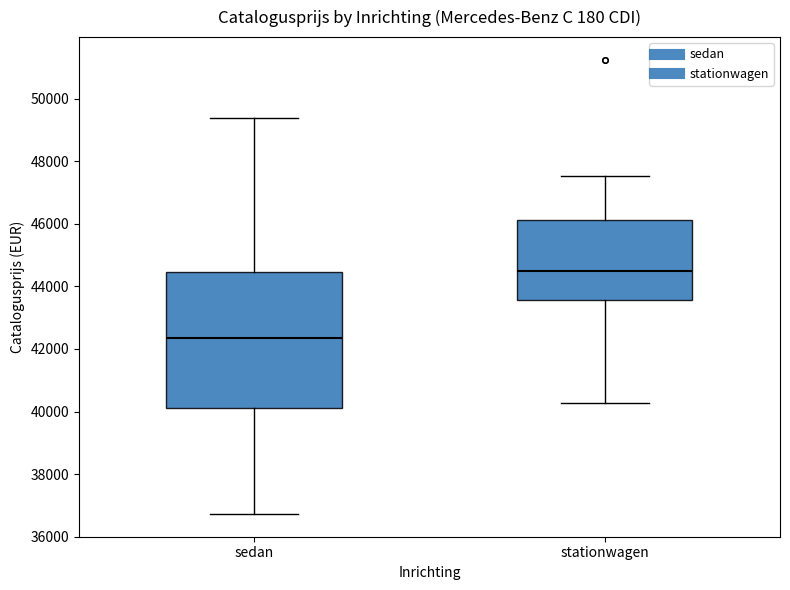

Which box has the lowest median line?

sedan